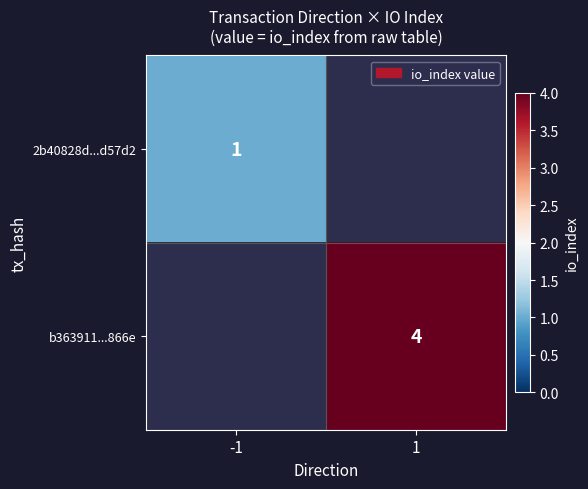

What is the smallest value displayed?

1.0